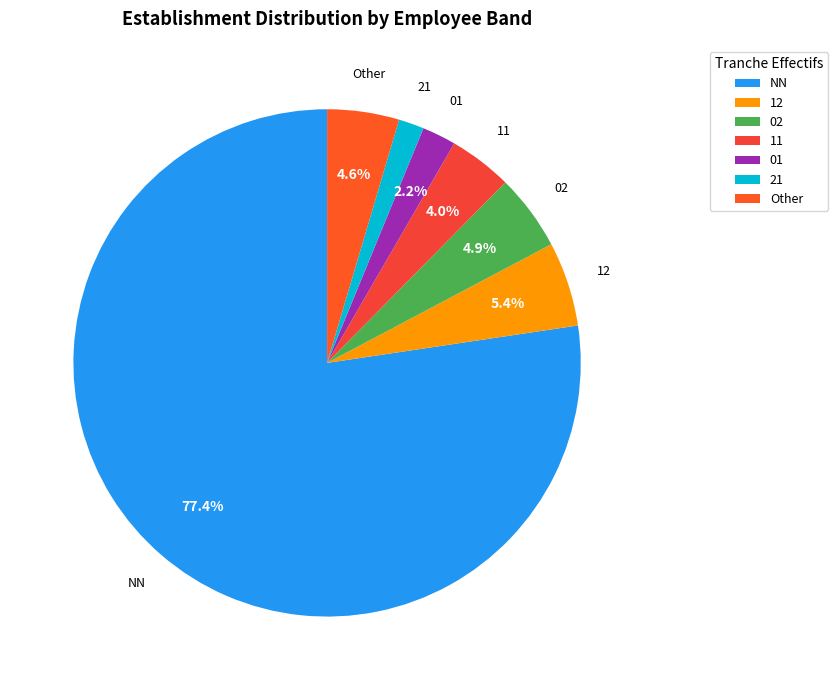

Which slice represents more than half of the pie?

NN